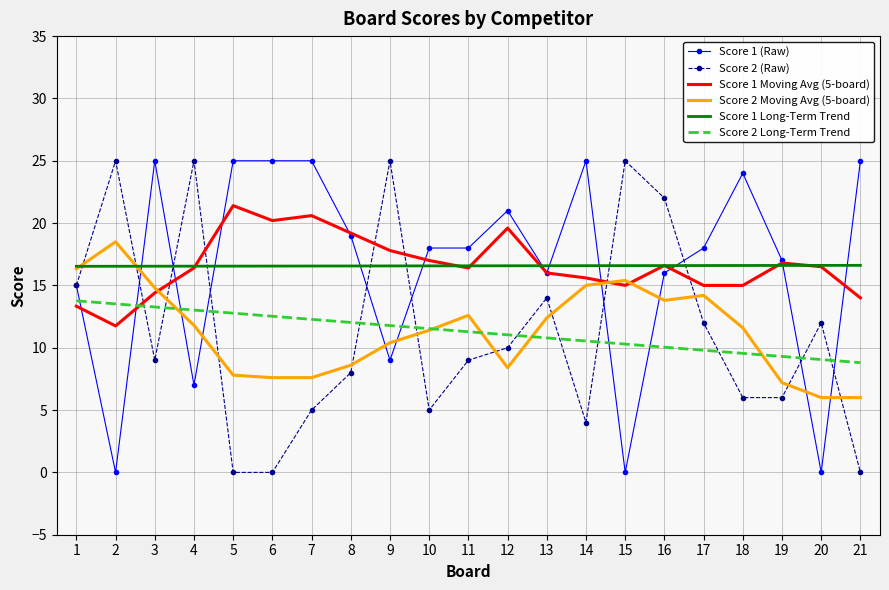

At which category does Score 1 Moving Avg (5-board) reach its first local valley?

2